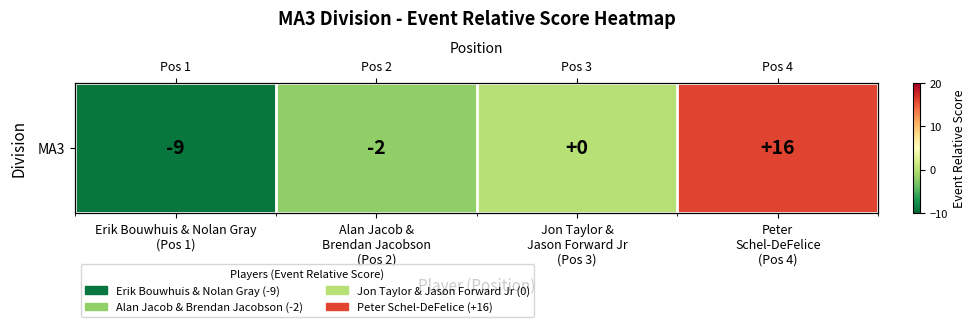

The value at Peter
Schel-DeFelice
(Pos 4) is 16. True or false?

True